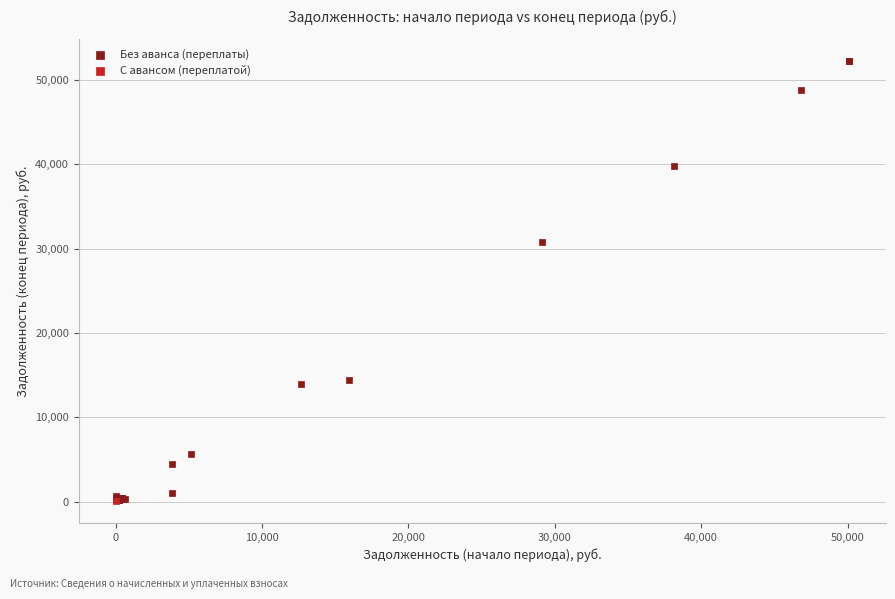

What are all the series names shown in the legend?

Без аванса (переплаты), С авансом (переплатой)